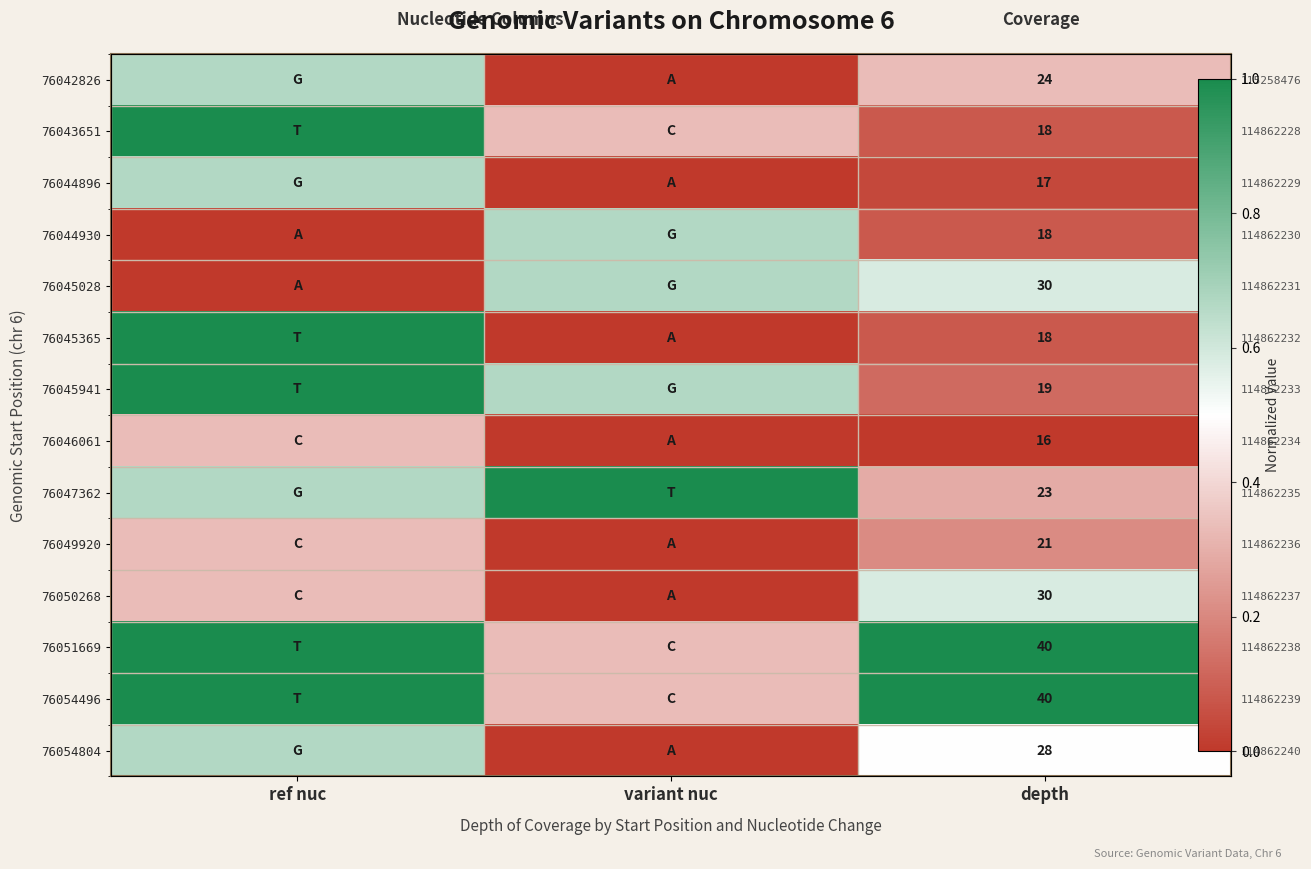

What is the difference between the maximum and minimum values in the 76045028 series?

0.7